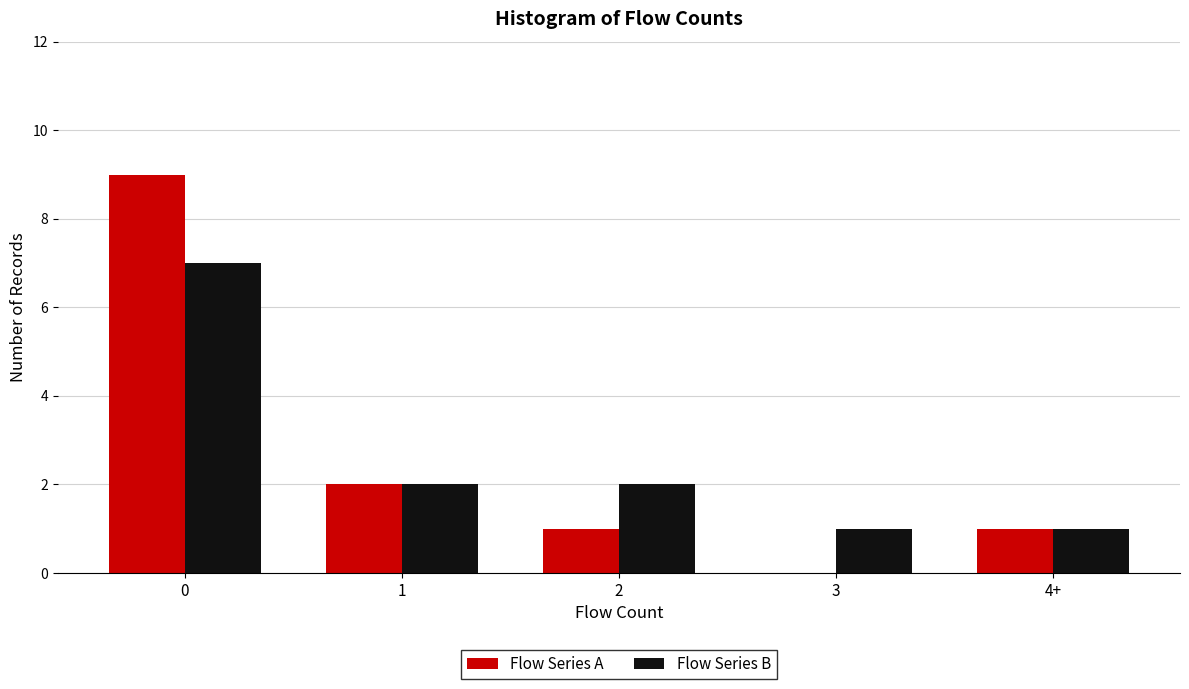

Reading left to right, what are all the values shown in this chart?

Flow Series A: 0=9	1=2	2=1	3=0	4+=1
Flow Series B: 0=7	1=2	2=2	3=1	4+=1